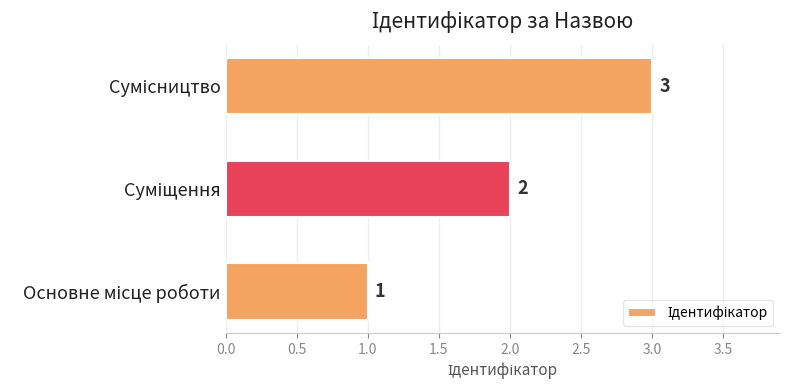

How many bars are there in total?

3